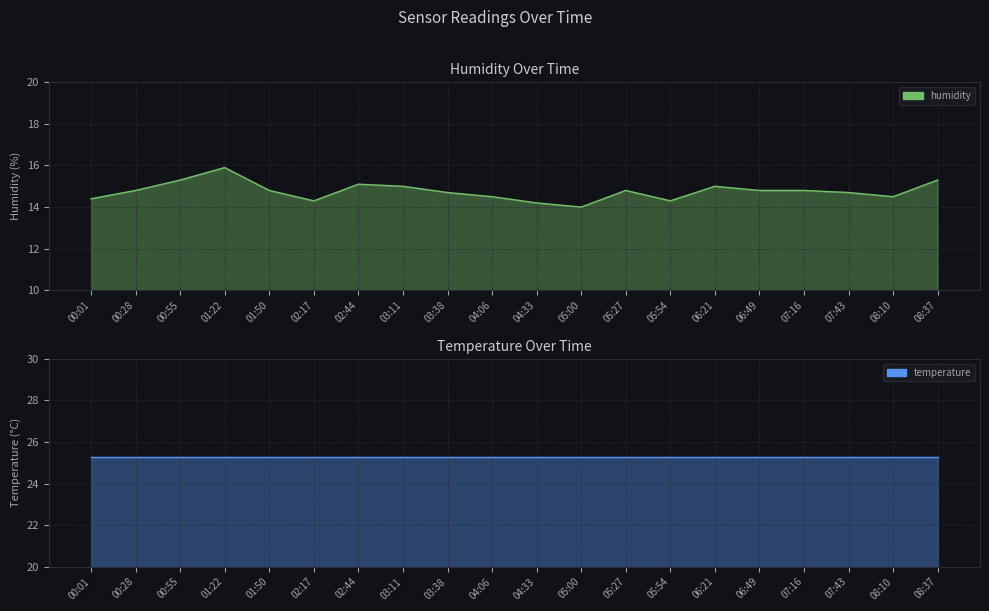

What is the label of the 18th point from the right?

00:55